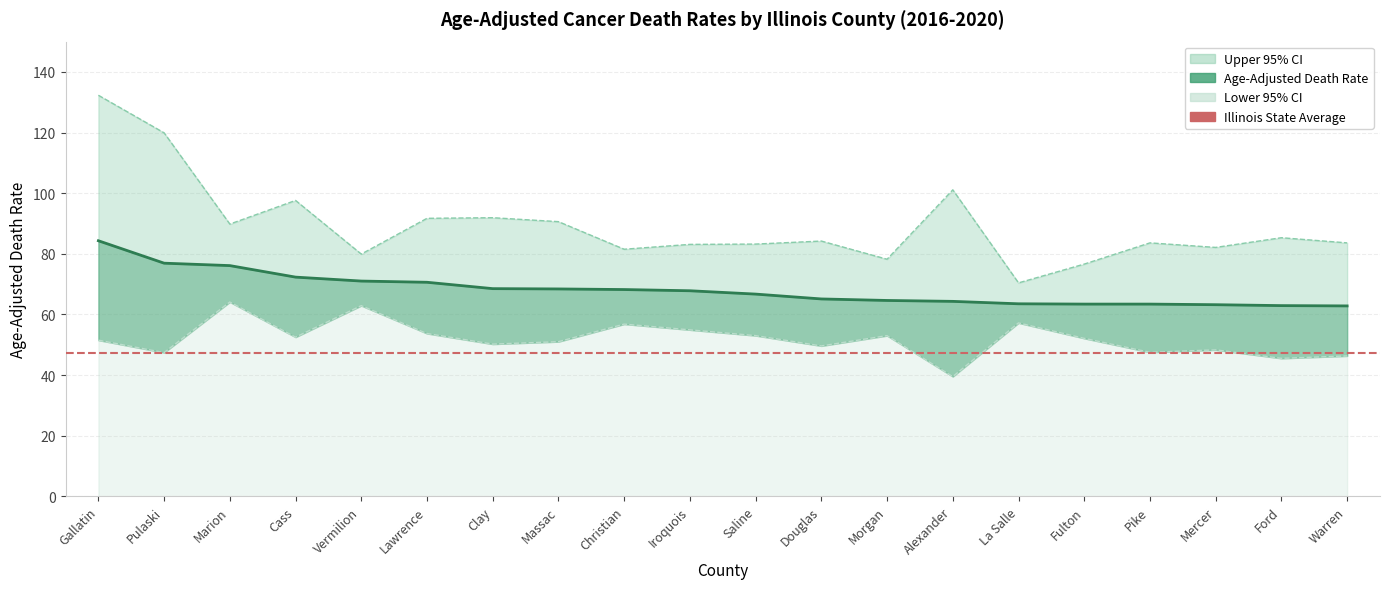

The value of Upper CI at La Salle is 126.7. True or false?

False